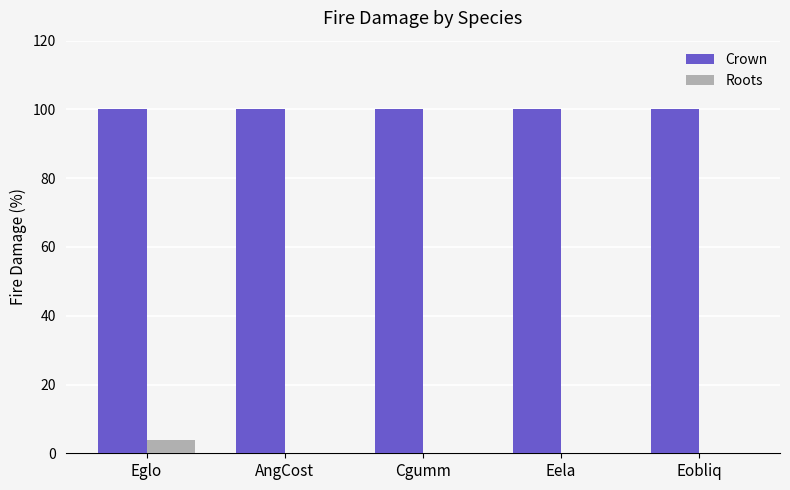

What is the sum of all Roots values?

3.8